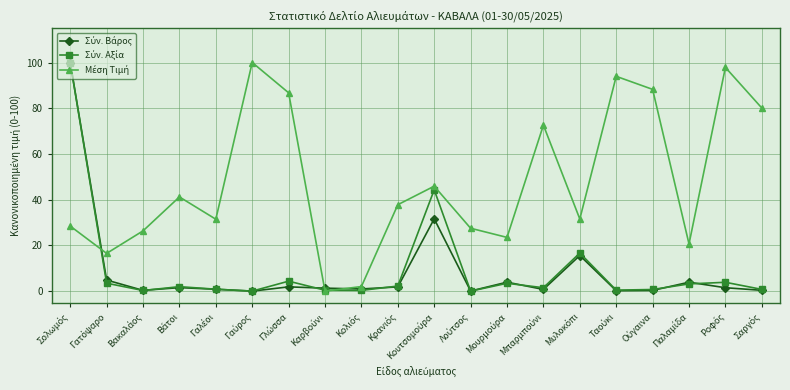

At how many categories does at least one series exceed 35?

11